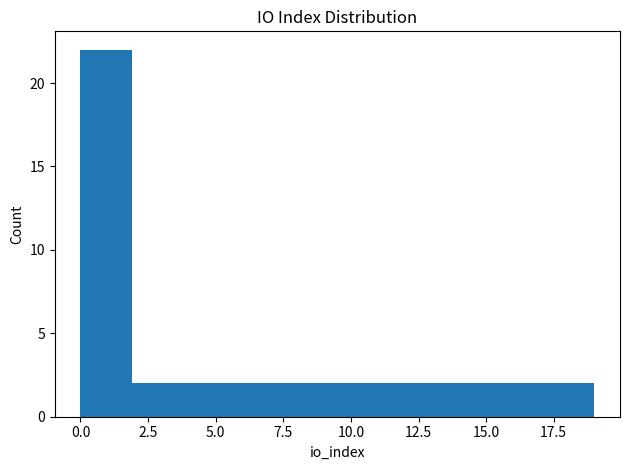

Around what value on the x-axis is the tallest bar? Give the approximate position of its centre, as read against the axis.

1.0